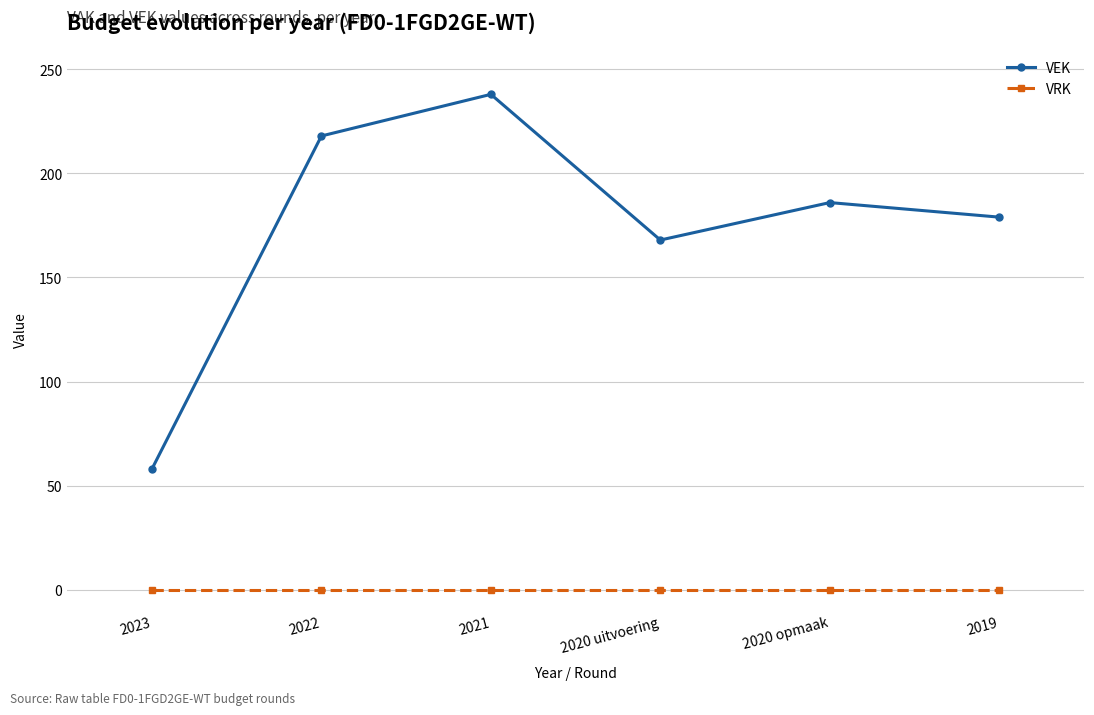

How many distinct data groups are displayed?

2